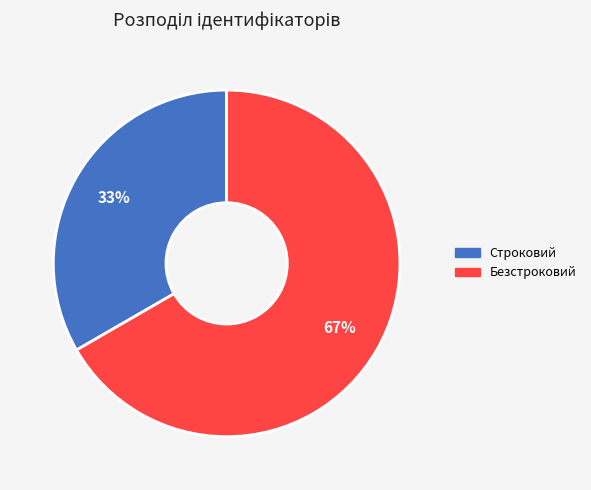

Which category has the biggest portion of the pie?

Безстроковий